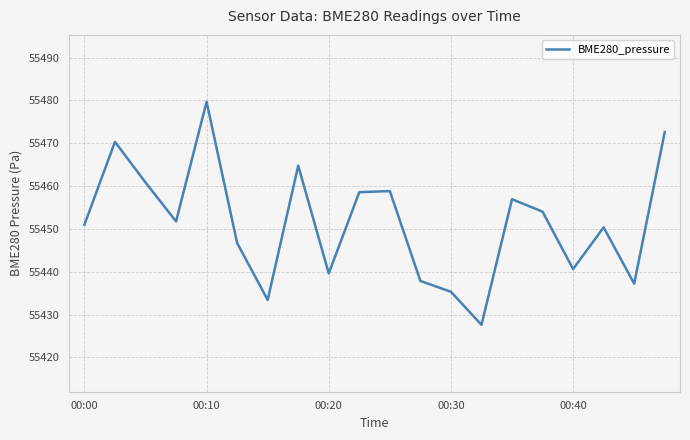

What is the maximum value shown in the chart?

55479.7